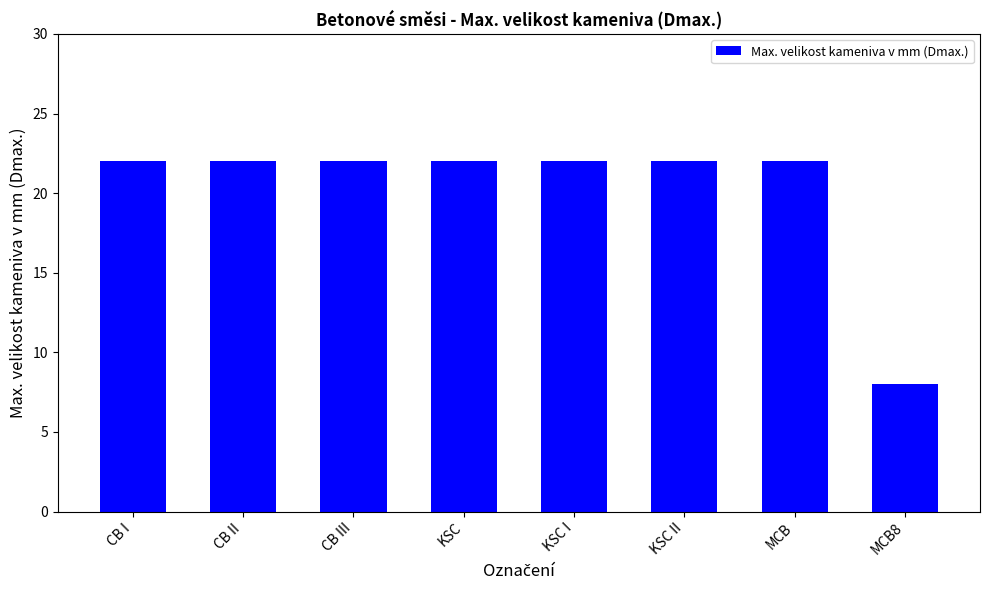

What is the label of the 1st bar from the right?

MCB8